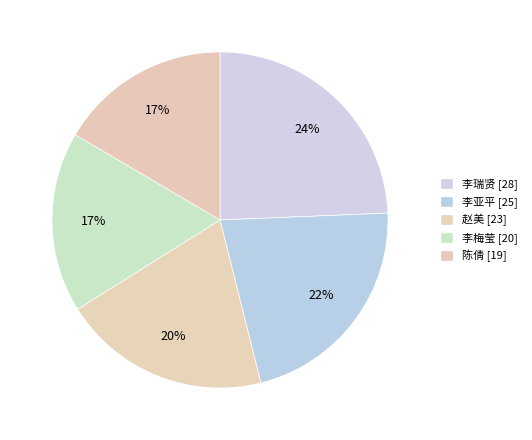

How many segments does this pie chart have?

5